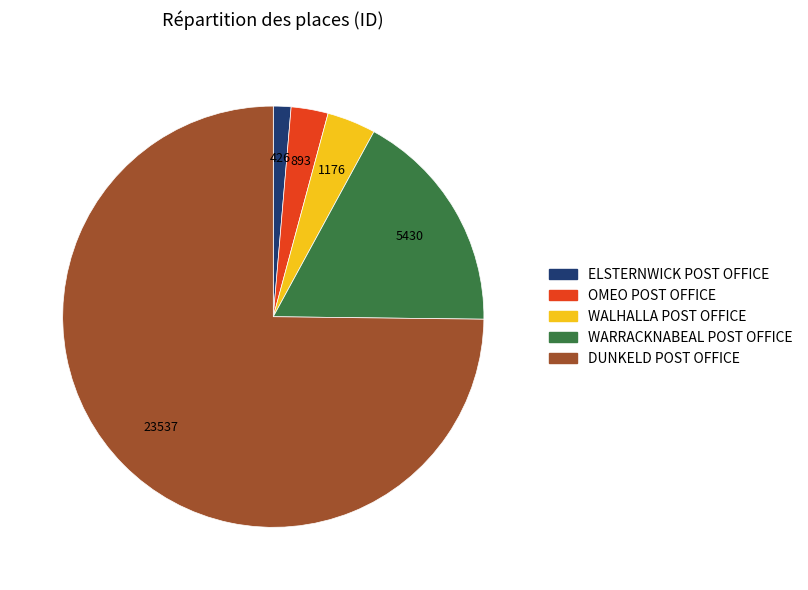

Is there a majority slice in this chart?

Yes